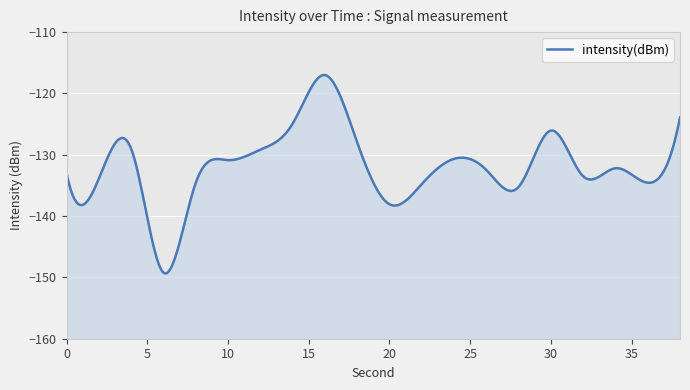

What is the change in value from 16 to 26?

-15.5